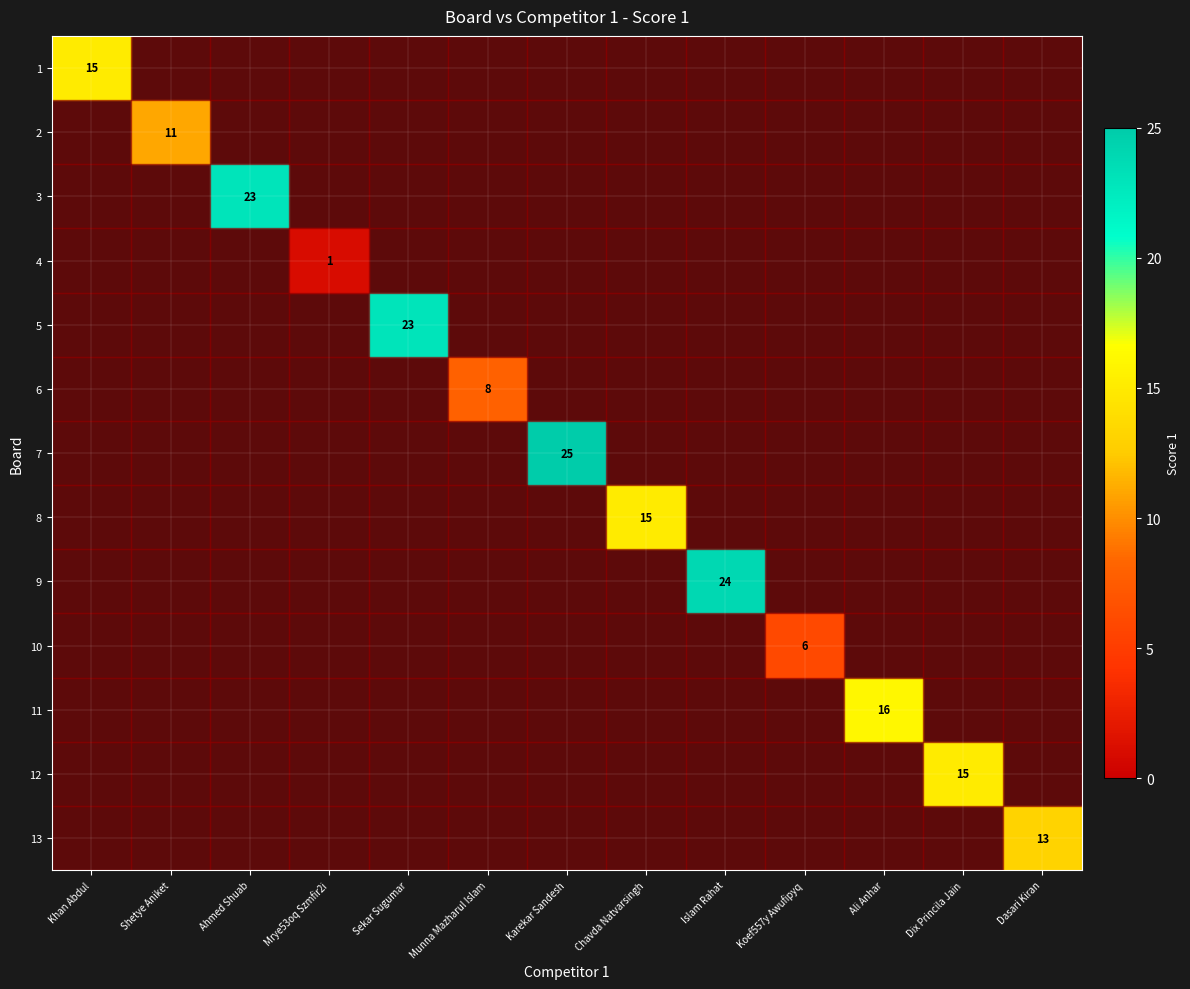

What is the greatest value displayed?

25.0